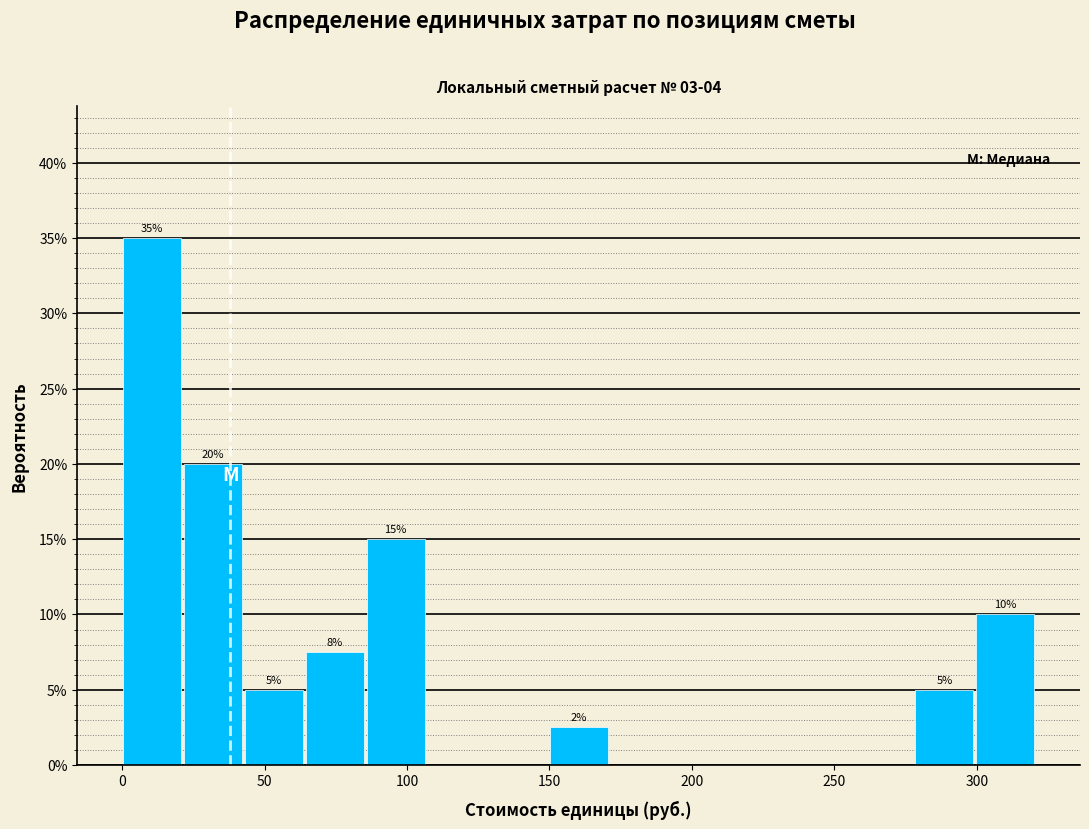

Over which range of the x-axis is the bar tallest?

0 to 20